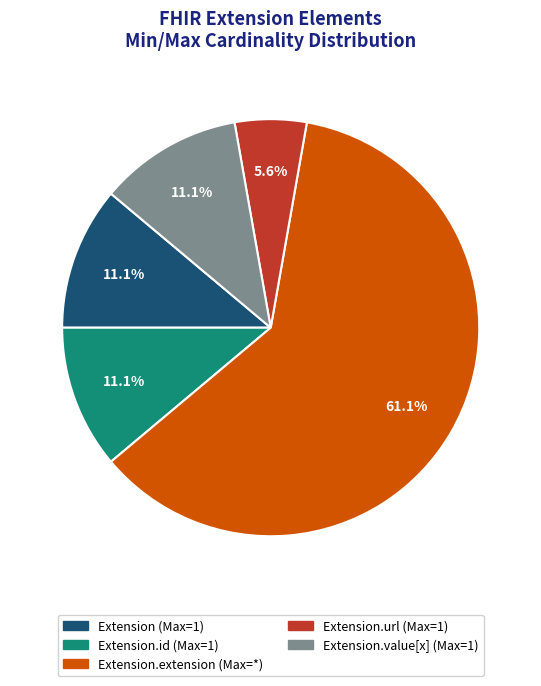

Does any single category account for the majority?

Yes